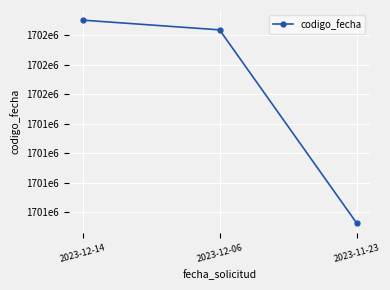

What is the smallest value displayed?

1700911755